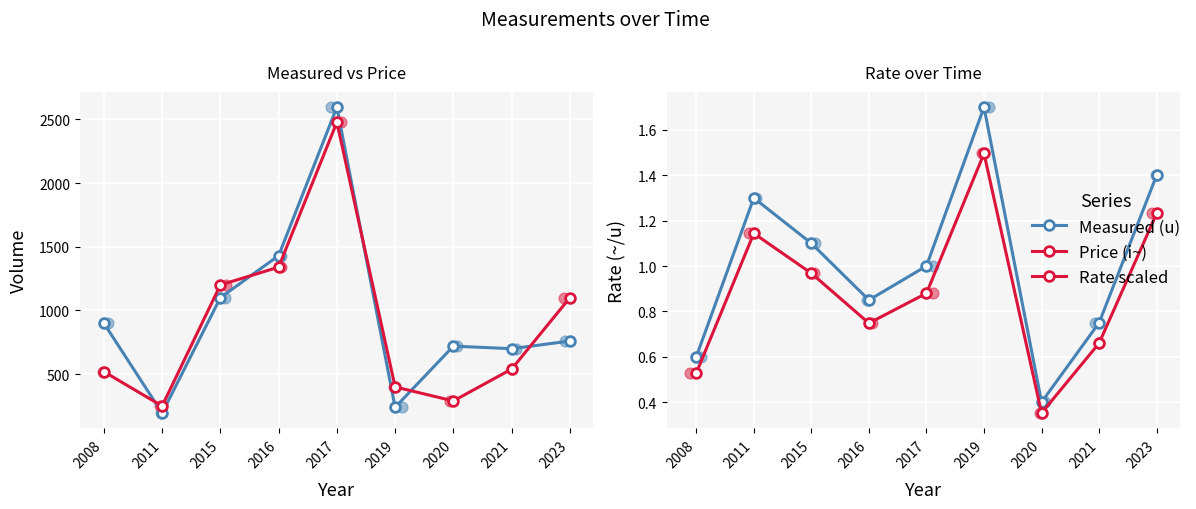

Is the value of Rate (~/u) at 2008 greater than the value of Measured (u) at 2019?

No